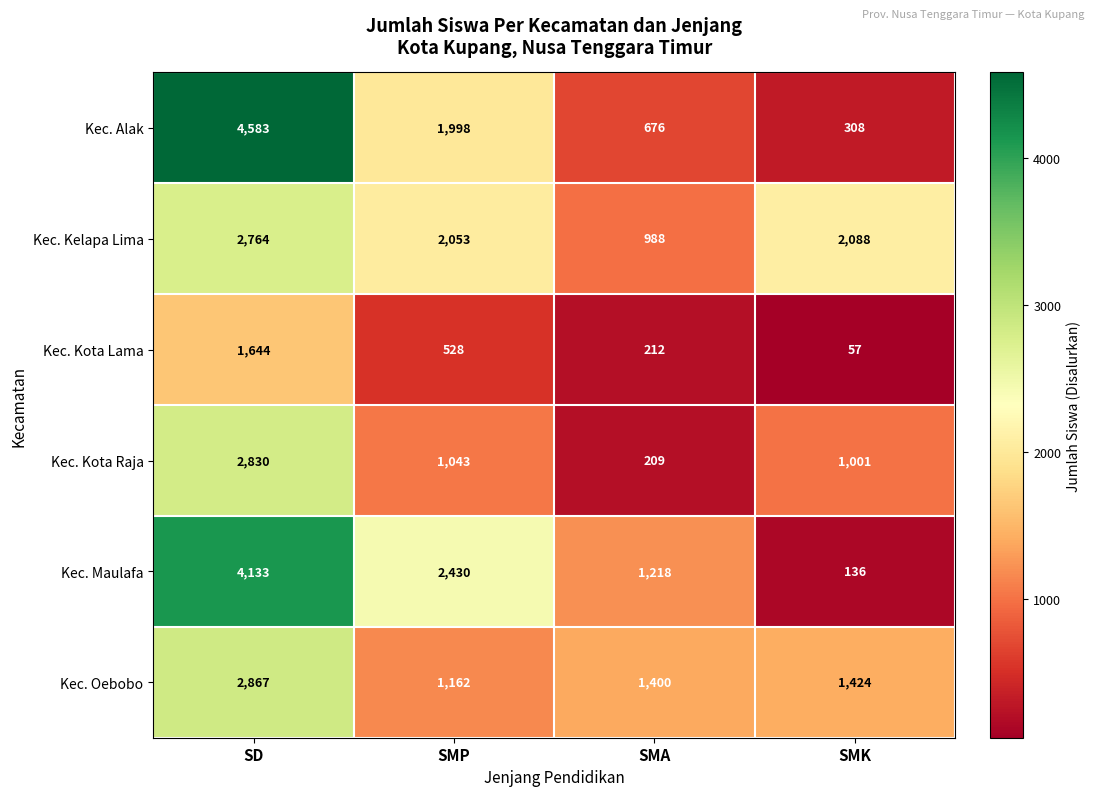

Where does the Kec. Oebobo series first go above 1424?

SD